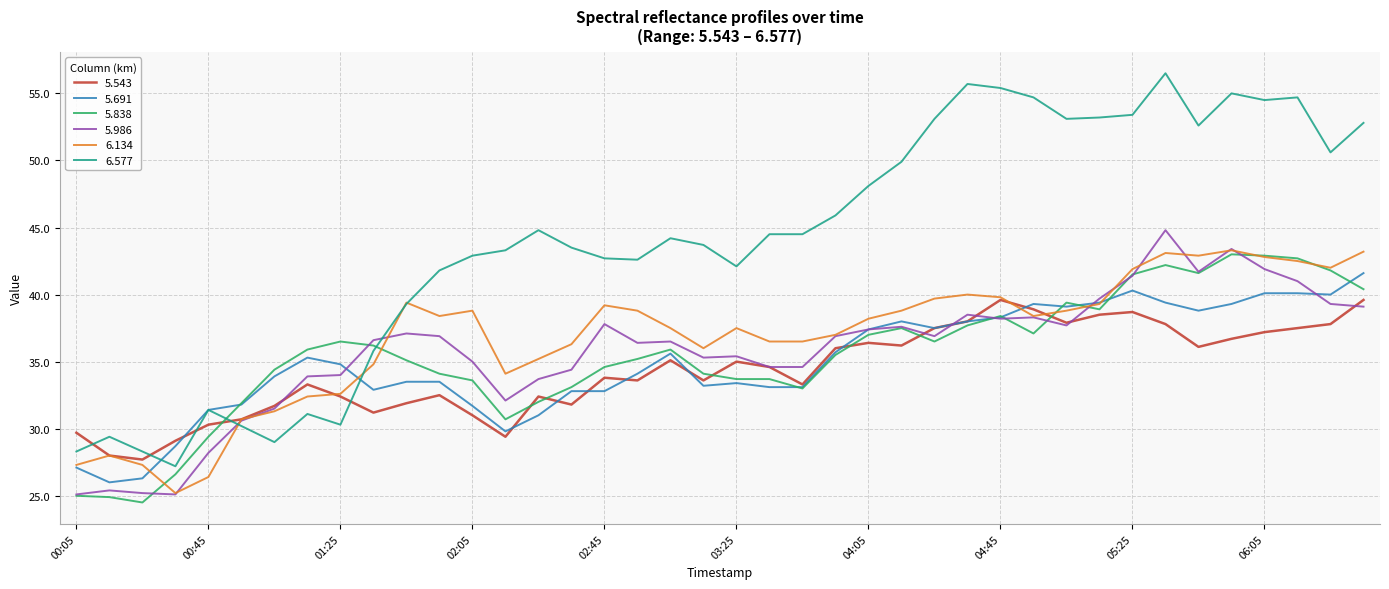

Which series has the largest range (max minus min)?

6.577